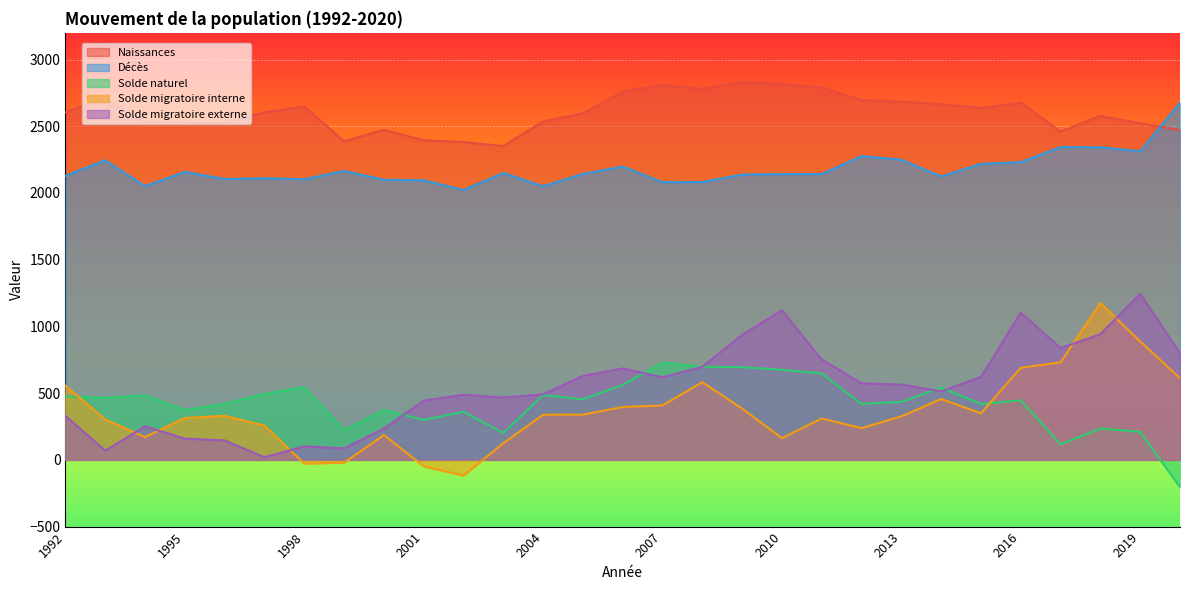

Rank the categories by Solde naturel value from highest to lowest.

2007, 2008, 2009, 2010, 2011, 2006, 1998, 2014, 1997, 2004, 1994, 1992, 1993, 2005, 2016, 2013, 1996, 2012, 2015, 2000, 1995, 2002, 2001, 2018, 1999, 2019, 2003, 2017, 2020